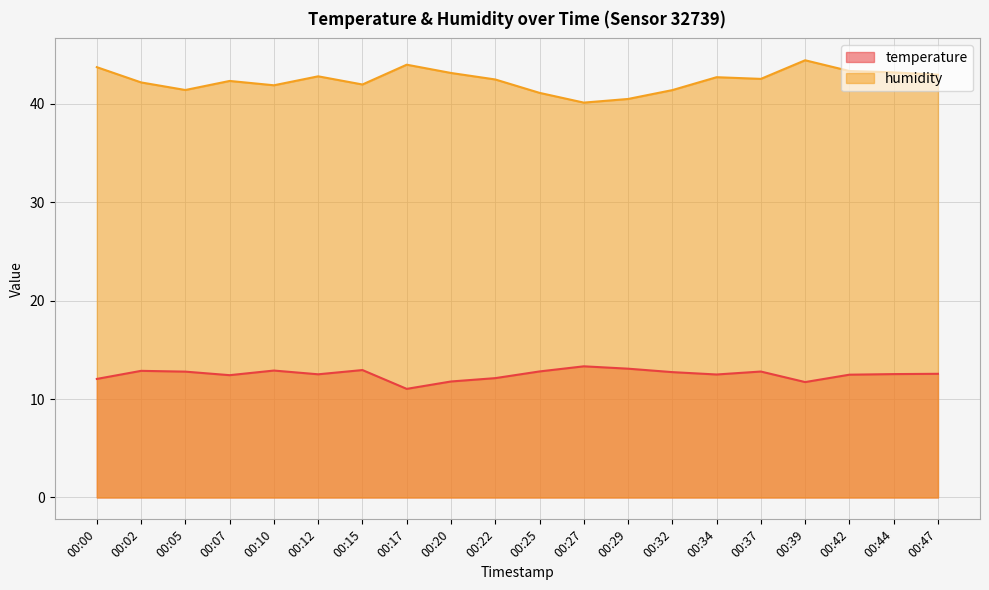

At which category is the sum across all series the highest?

00:39